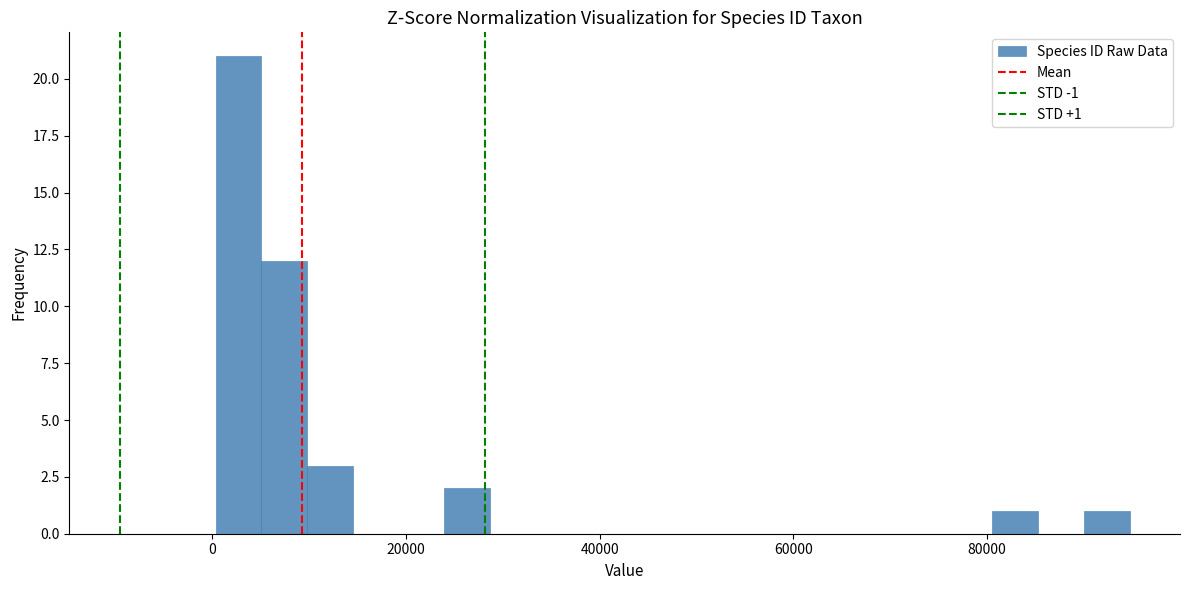

Around what value on the x-axis is the tallest bar? Give the approximate position of its centre, as read against the axis.

2000